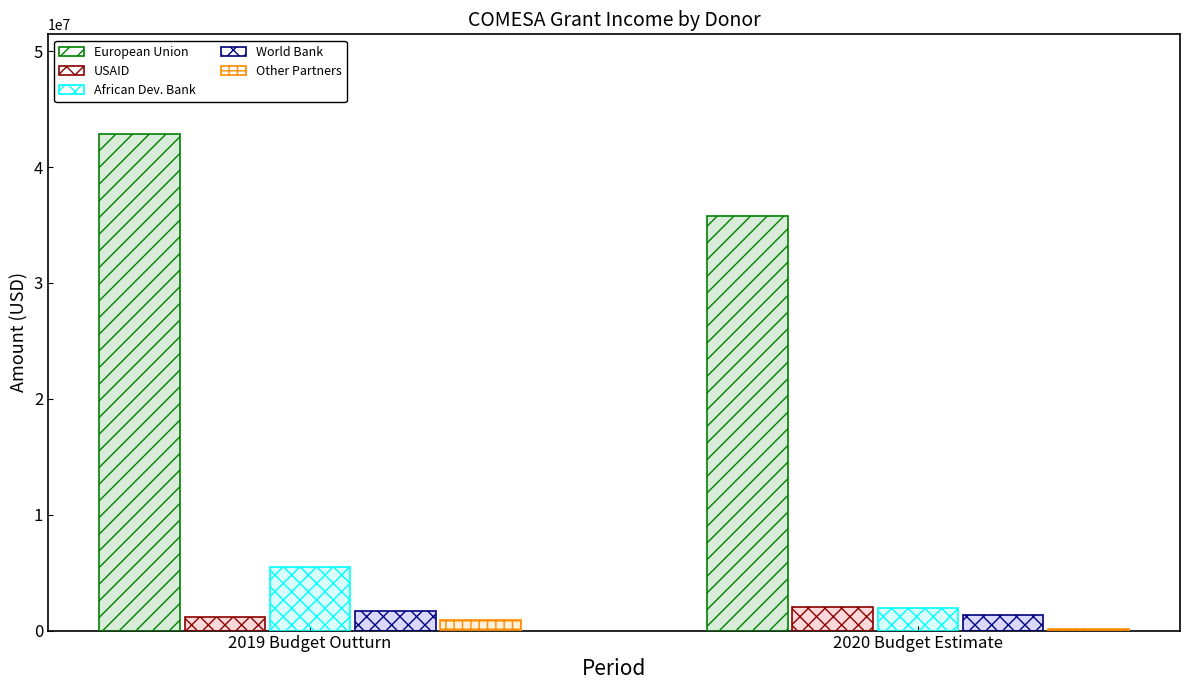

Reading left to right, transcribe all the data shown in this chart.

European Union: 2019 Budget Outturn=42883347	2020 Budget Estimate=35751456
United States Agency for International Development: 2019 Budget Outturn=1195745	2020 Budget Estimate=2000000
African Development Bank: 2019 Budget Outturn=5477625	2020 Budget Estimate=1972462
World Bank: 2019 Budget Outturn=1666000	2020 Budget Estimate=1328400
Other Cooperating Partners: 2019 Budget Outturn=940808	2020 Budget Estimate=162625